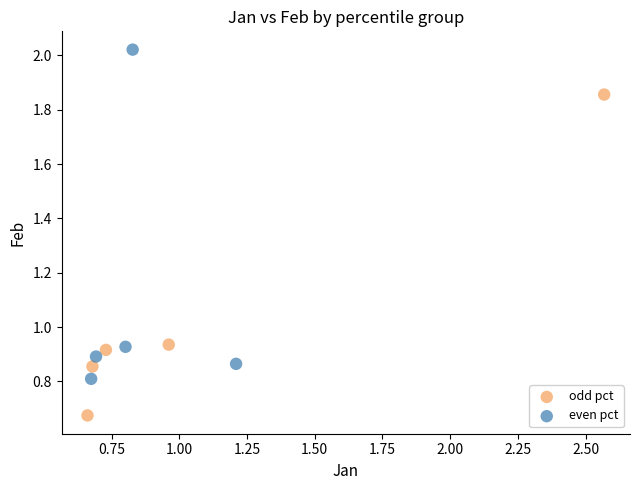

Which series reaches the minimum Y coordinate?

odd pct